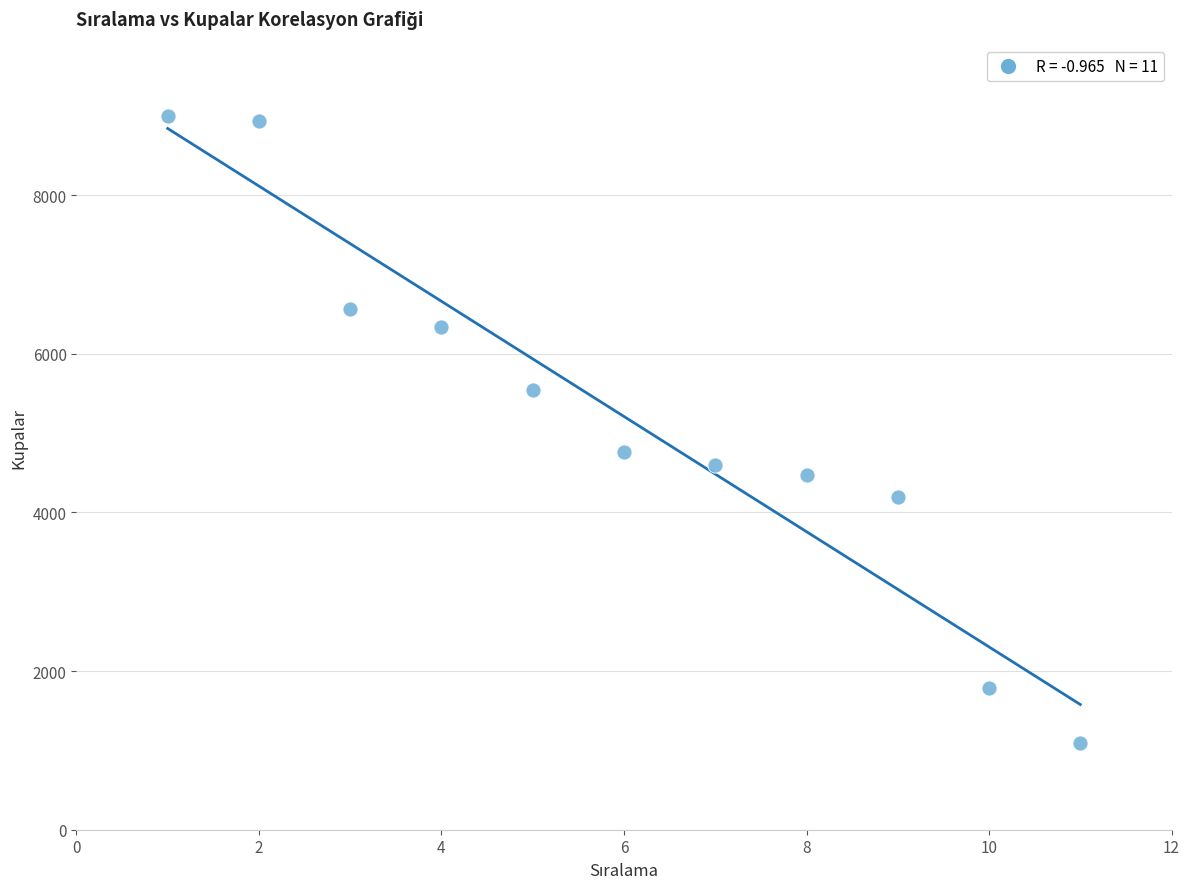

What Y value in the scatter plot is closest to 5046?

4760